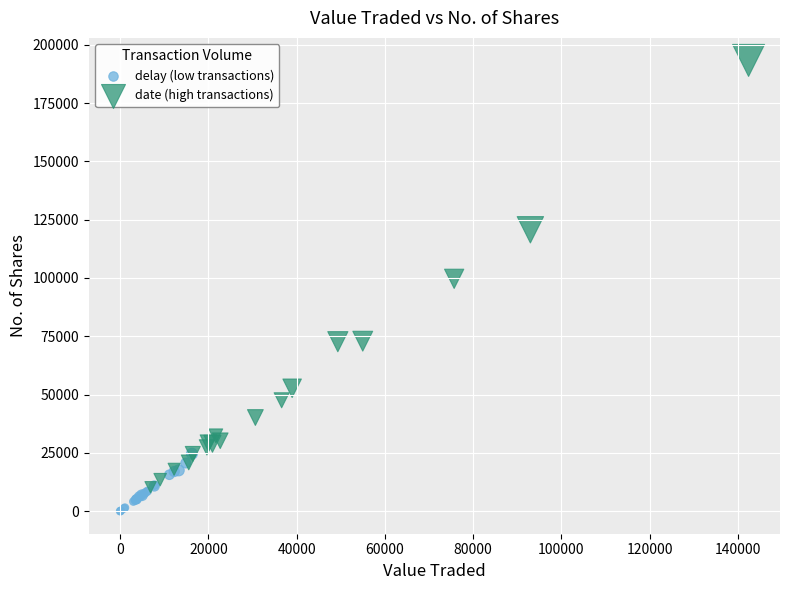

Which series has the largest Y range (max minus min)?

date (high transactions)